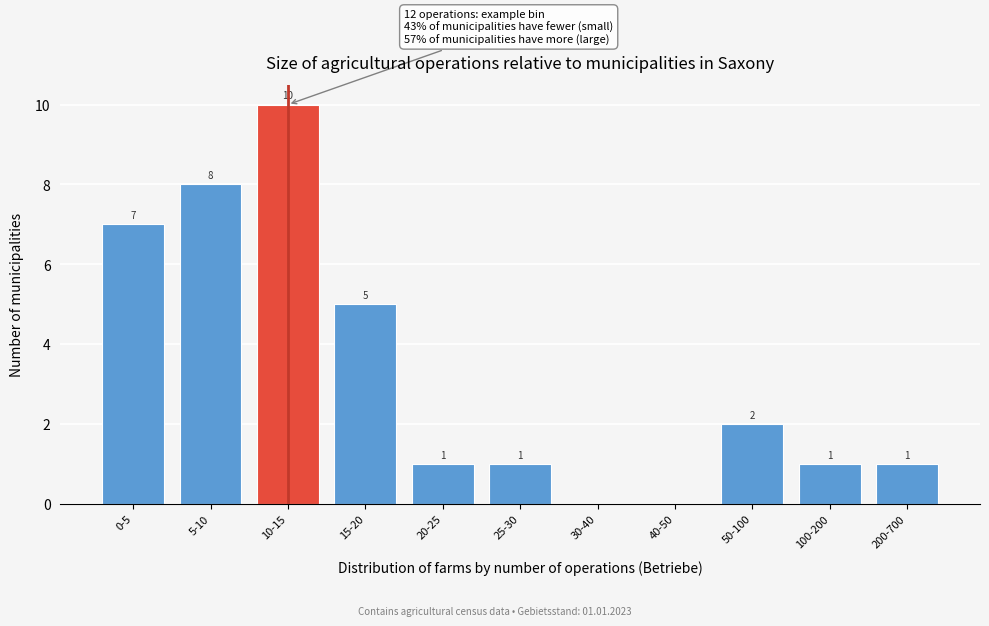

Reading right to left, extract all data points from this chart.

200-700=1	100-200=1	50-100=2	40-50=0	30-40=0	25-30=1	20-25=1	15-20=5	10-15=10	5-10=8	0-5=7